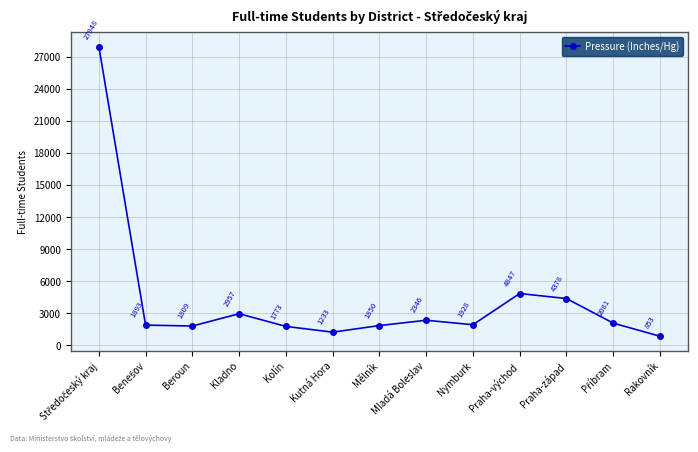

Where is the first local maximum?

Kladno